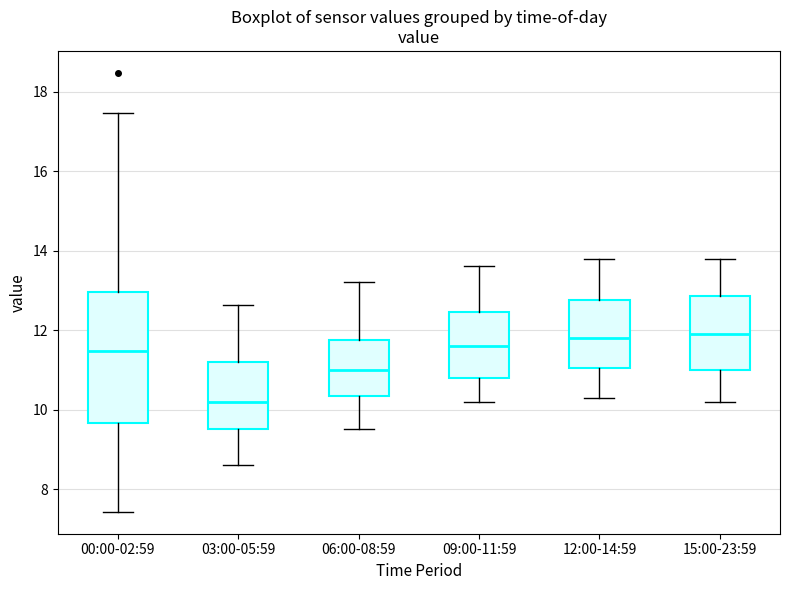

Where is the lower edge of the box for 00:00-02:59 on the y-axis? The values are not printed on the chart, so give them approximately, as read against the axis.

9.6